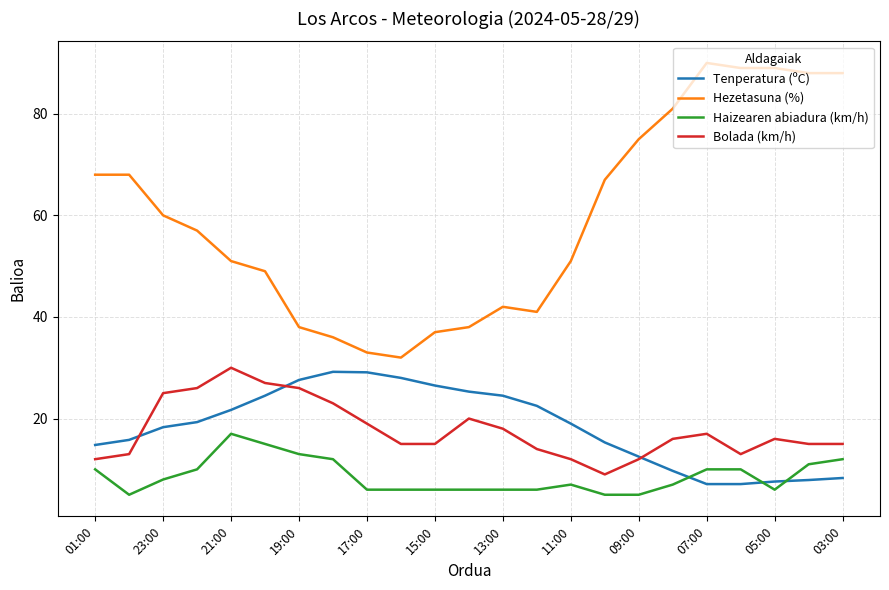

True or false: Haizearen abiadura (km/h) and Bolada (km/h) intersect in this chart.

False